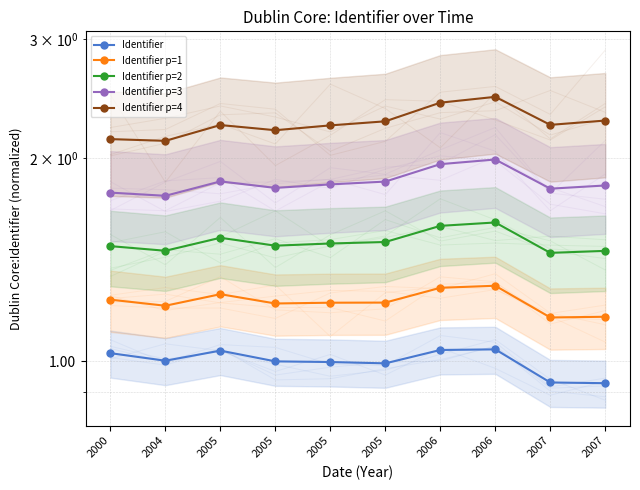

Count the number of categories in the chart.

10